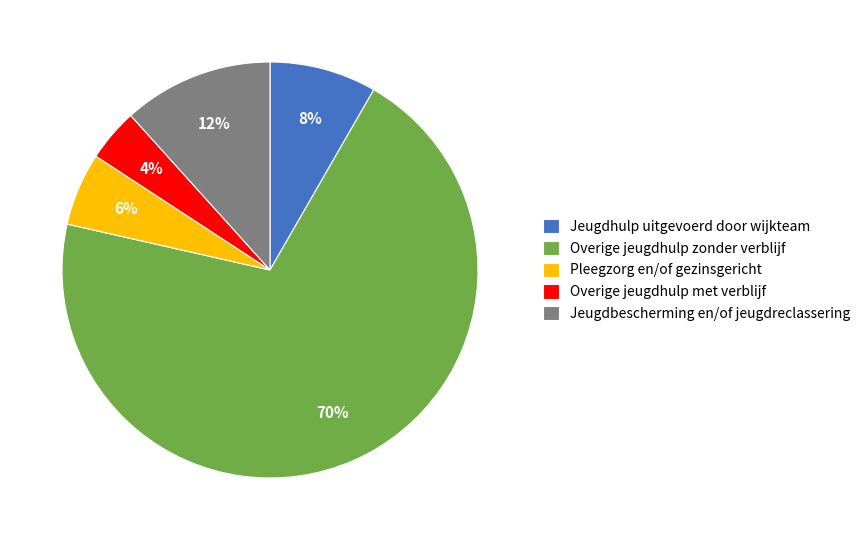

To the nearest percent, what is the difference between the largest and smallest slice percentages?

66%